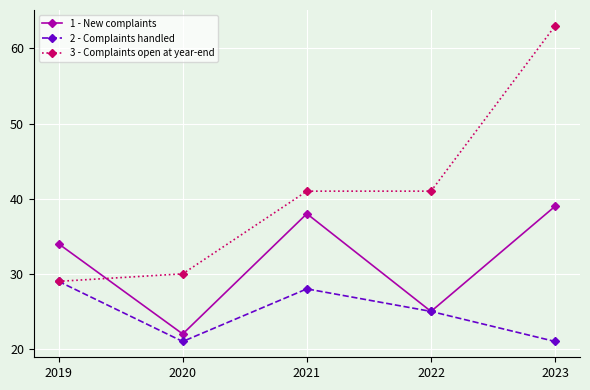

What is the total value across all series at 2021?

107